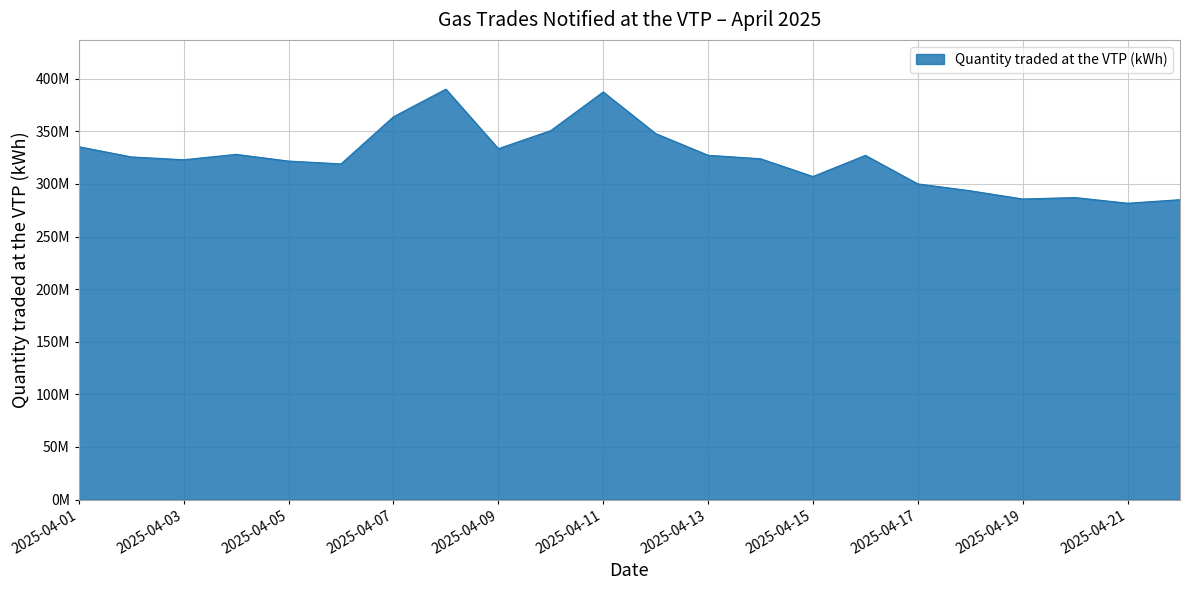

How many points are lower than both their immediate neighbors (excluding endpoints)?

6